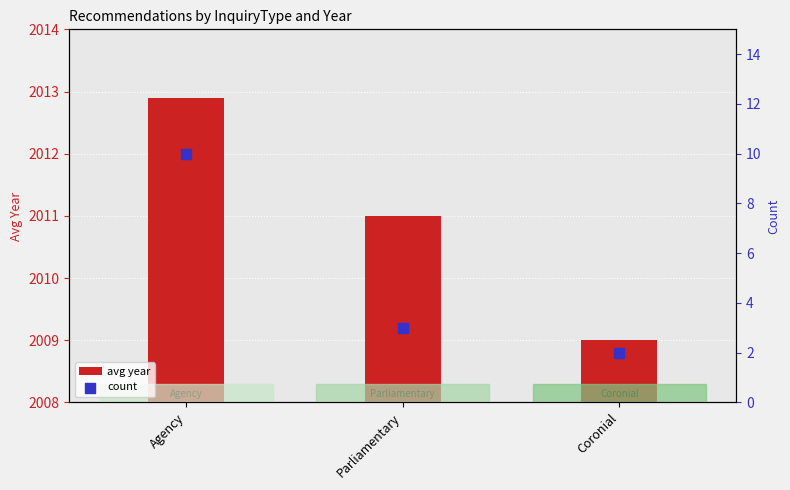

Which series has the widest spread of Y values?

count